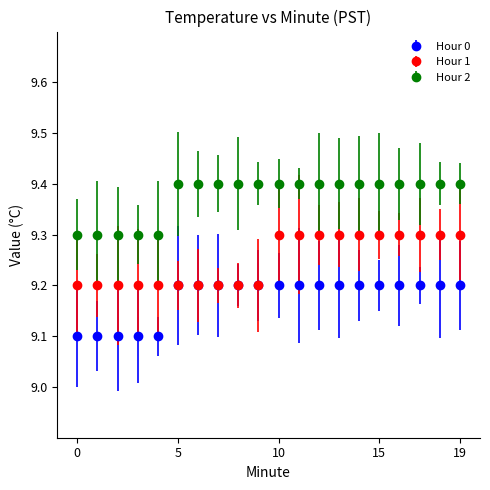

At how many categories does at least one series exceed 9?

20